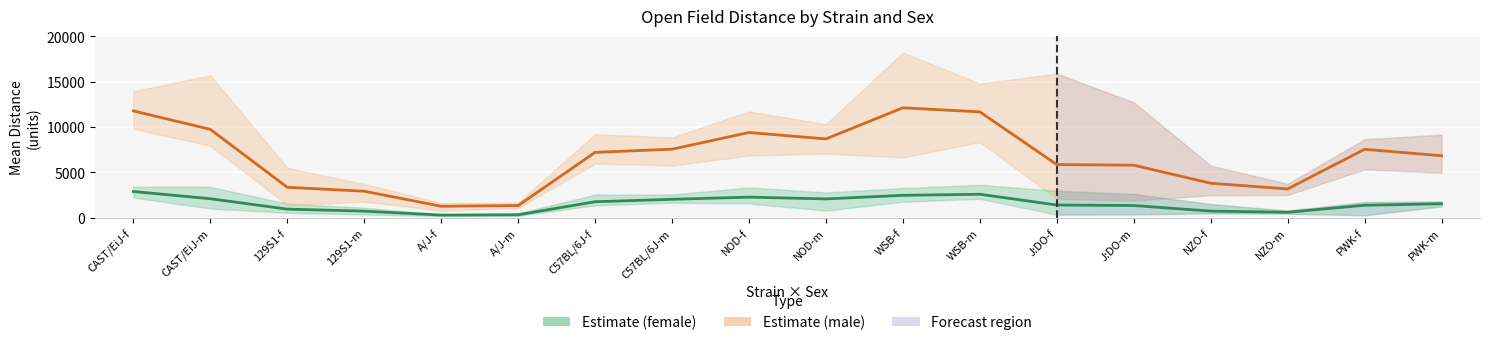

True or false: Estimate (female) and Estimate (male) cross at least once.

False